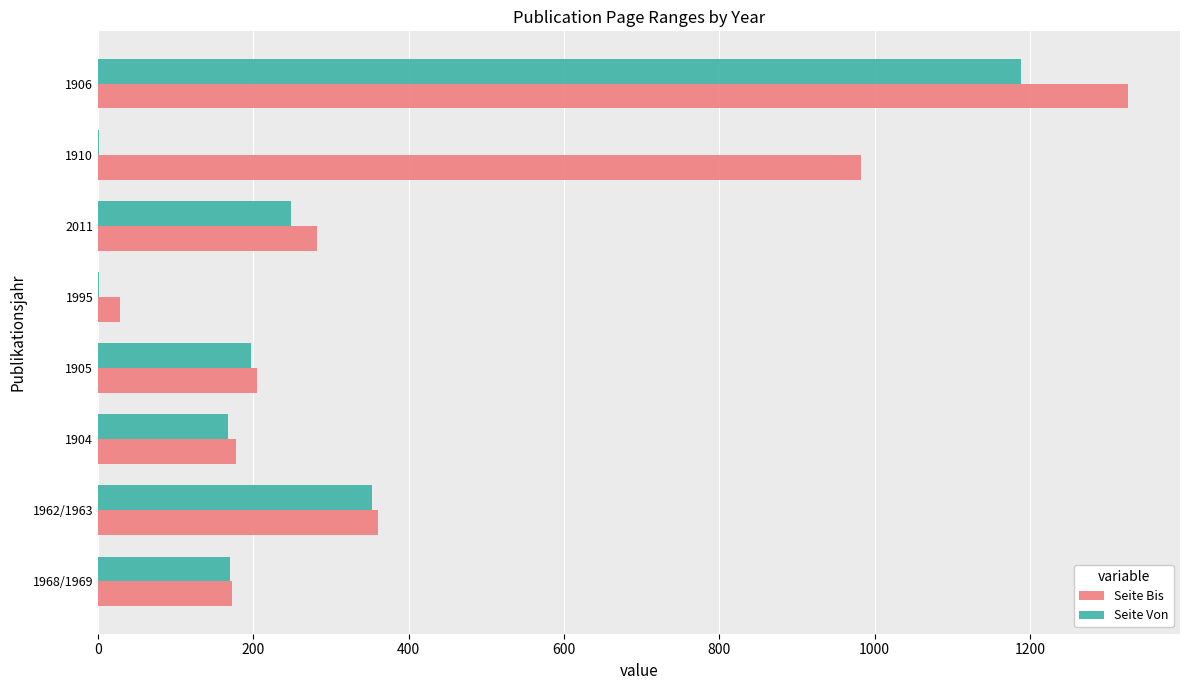

What is the total value across all series at 1968/1969?

342